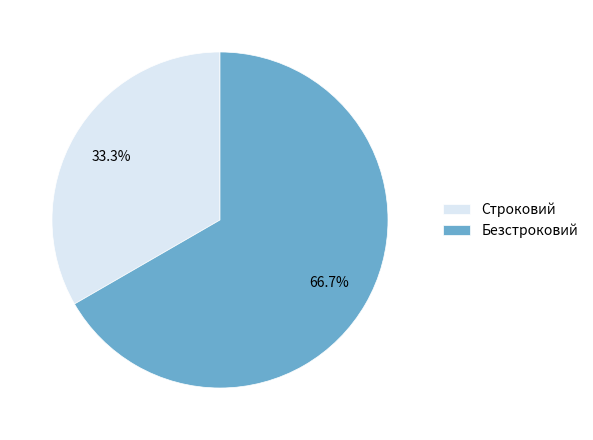

What portion of the pie excludes Строковий?

66.7%